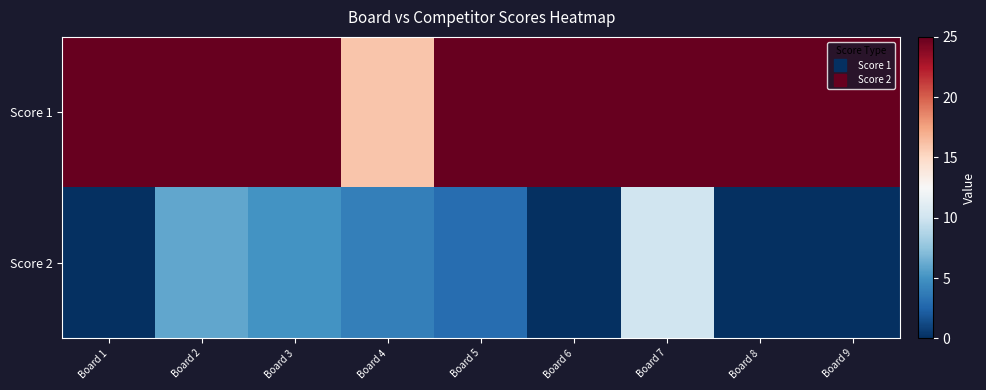

Reading right to left, what are all the values shown in this chart?

Score 1: Board 9=25	Board 8=25	Board 7=25	Board 6=25	Board 5=25	Board 4=16	Board 3=25	Board 2=25	Board 1=25
Score 2: Board 9=0	Board 8=0	Board 7=10	Board 6=0	Board 5=3	Board 4=4	Board 3=5	Board 2=6	Board 1=0